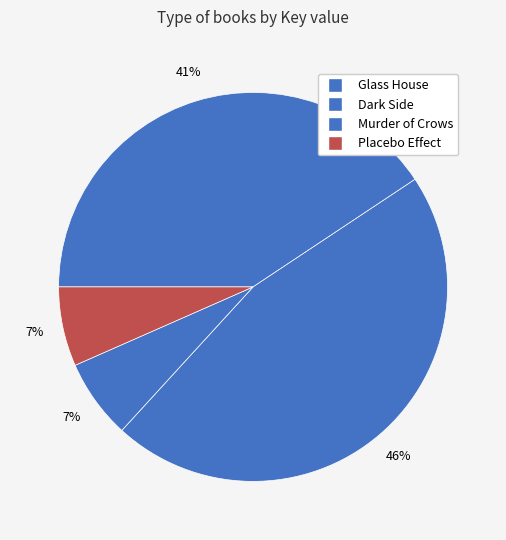

To the nearest percent, what portion does Glass House represent?

41%